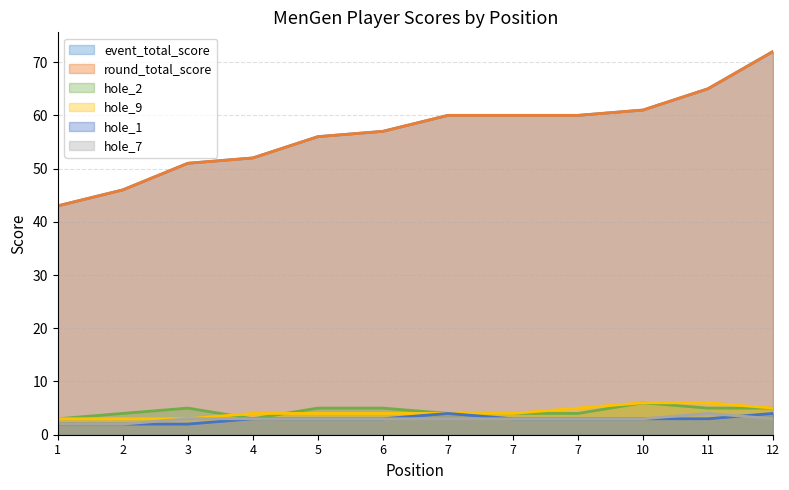

How many data points in round_total_score are above 60?

3